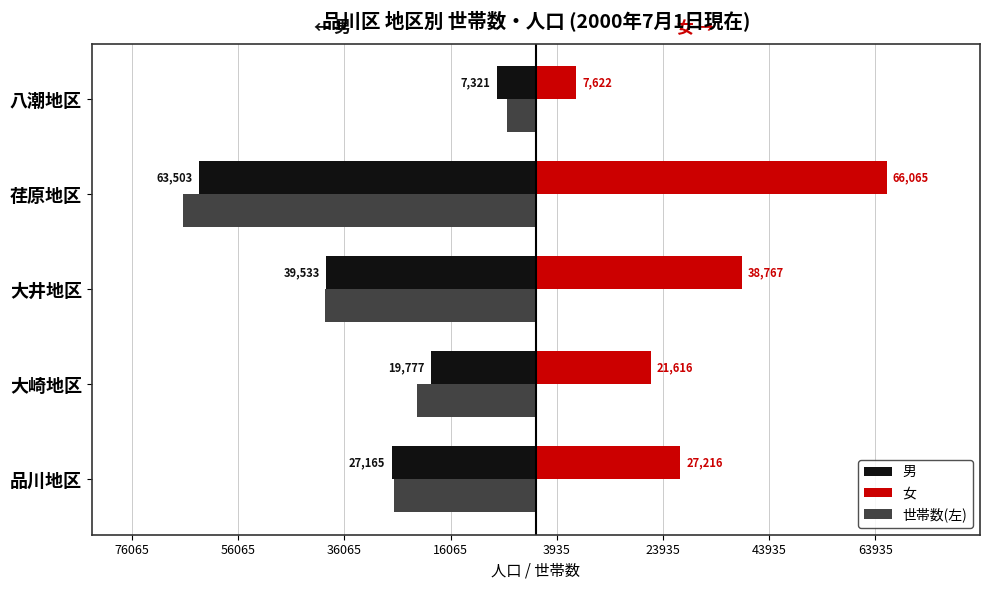

Reading right to left, extract all data points from this chart.

男: -7321	-63503	-39533	-19777	-27165
女: 7622	66065	38767	21616	27216
世帯数(左): -5451	-66471	-39764	-22382	-26758